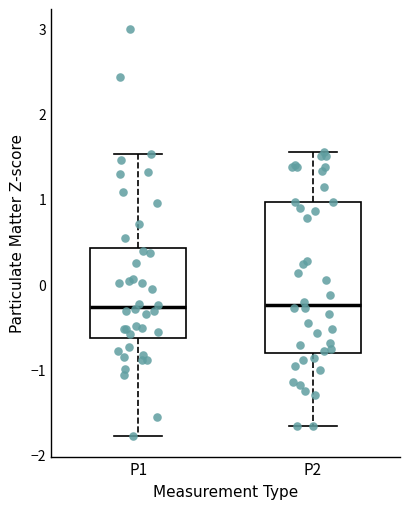

Where does the lower whisker of the box for P1 end on the y-axis? The values are not printed on the chart, so give them approximately, as read against the axis.

-1.8